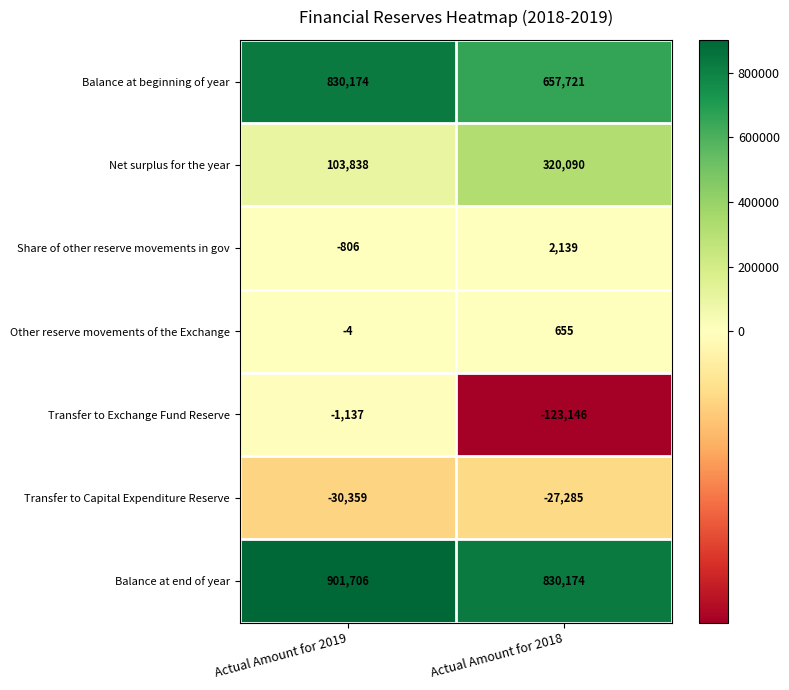

Where is Transfer to Exchange Fund Reserve nearest to the value -62141?

Actual Amount for 2019